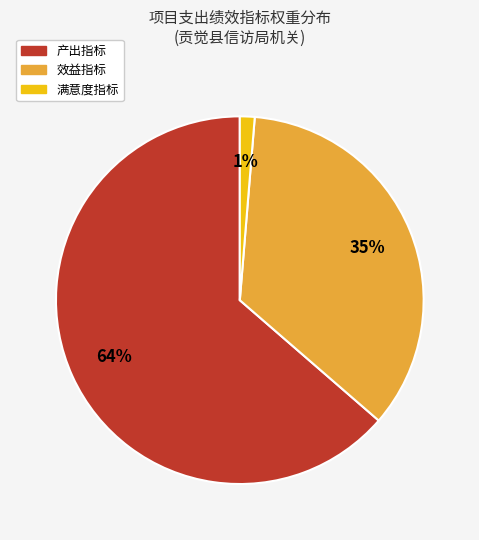

Which has a higher value, 产出指标 or 效益指标?

产出指标